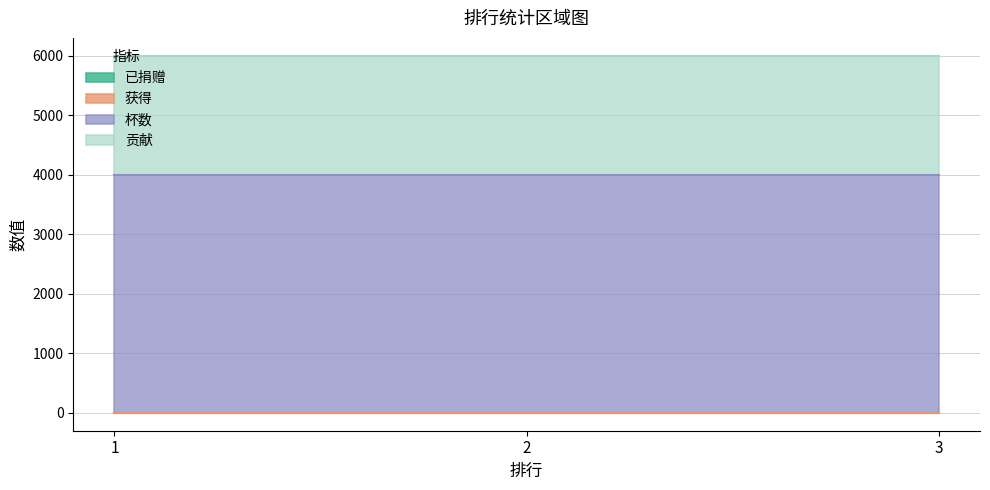

List the labels in order of 杯数 value, smallest first.

1, 2, 3